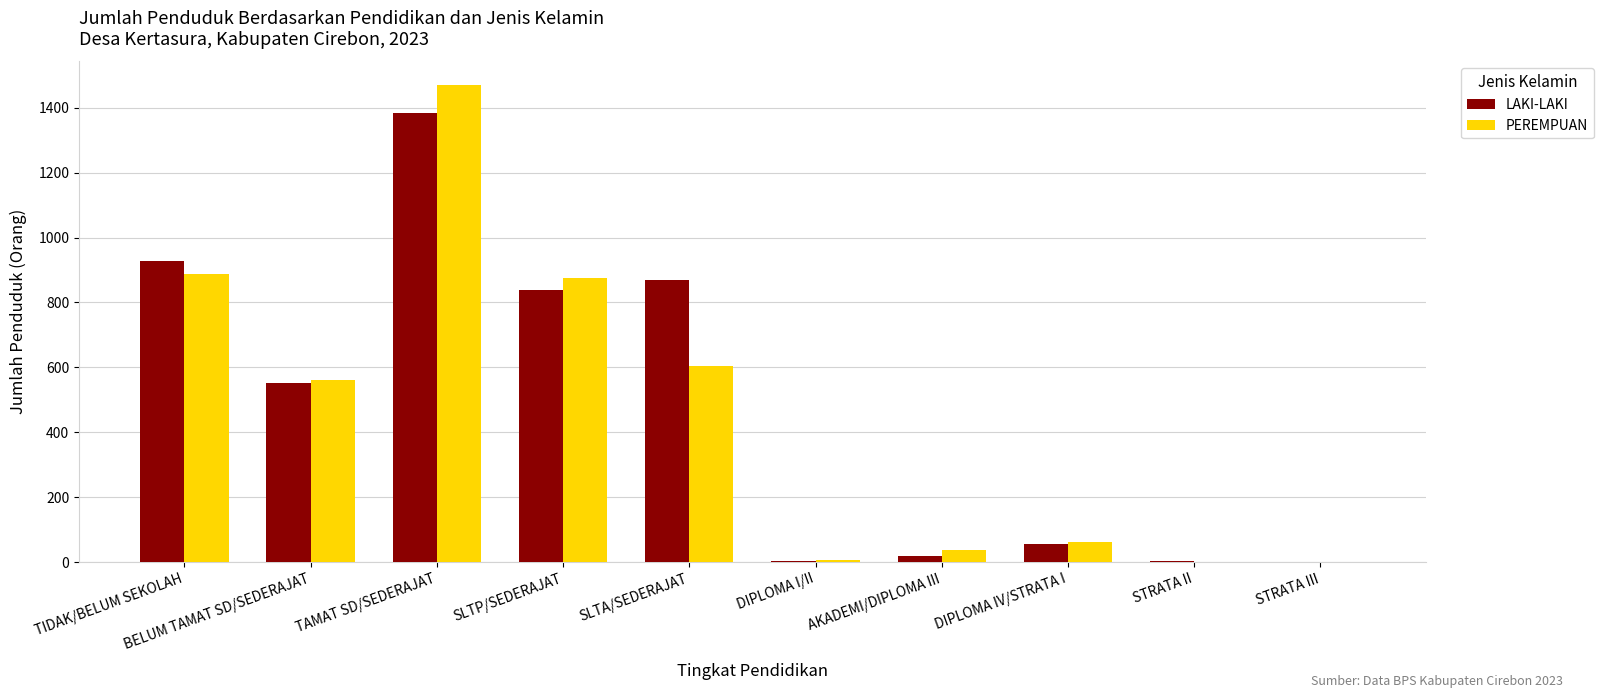

At which label does LAKI-LAKI first exceed 551?

TIDAK/BELUM SEKOLAH